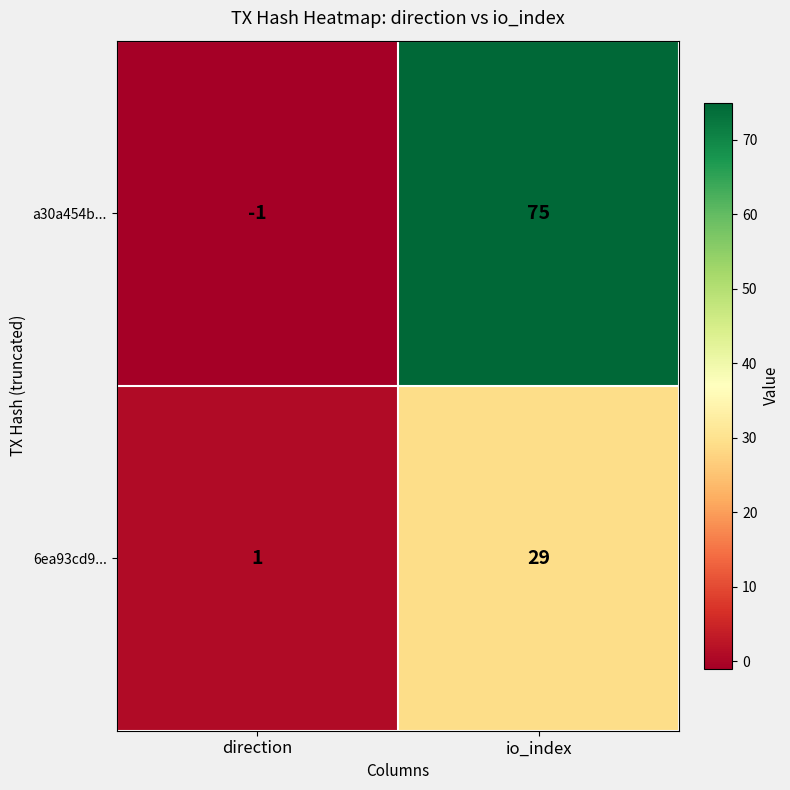

Reading right to left, transcribe all the data shown in this chart.

a30a454b...: io_index=75	direction=-1
6ea93cd9...: io_index=29	direction=1